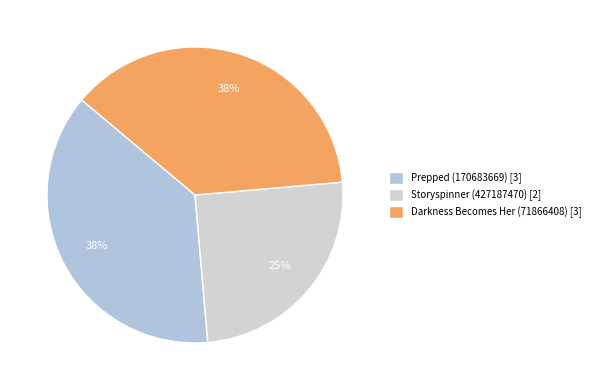

How many segments does this pie chart have?

3